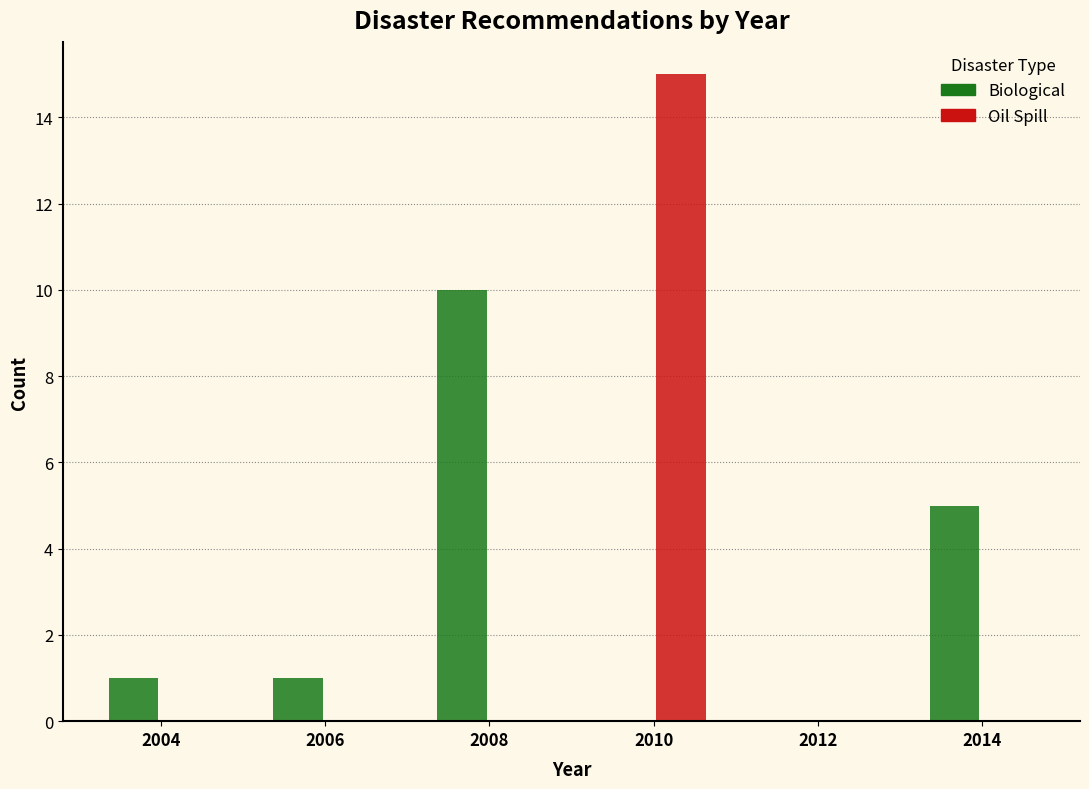

In the Biological series, which range on the x-axis has the tallest bar?

2007 to 2009